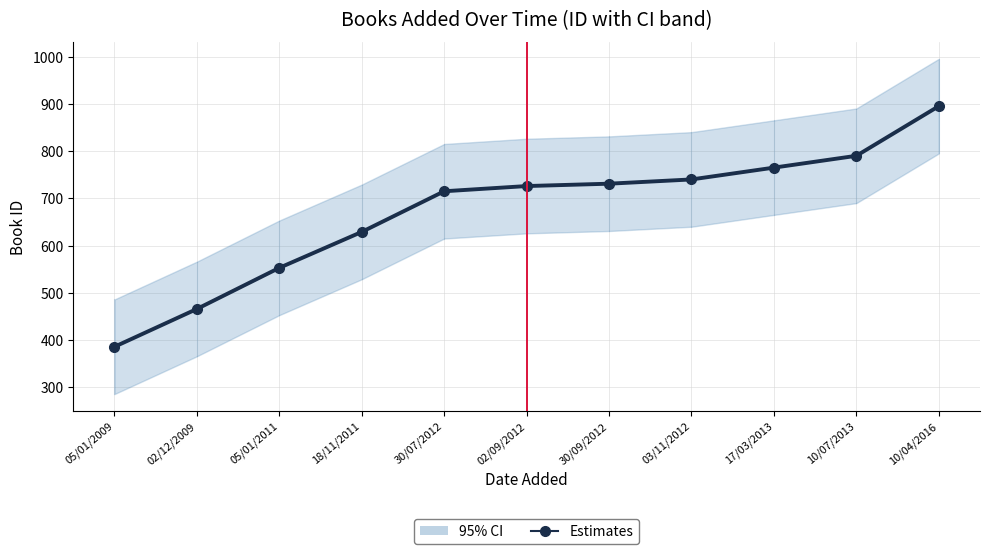

Reading left to right, list all the values displayed in this chart.

386	466	553	629	715	726	731	740	765	790	895